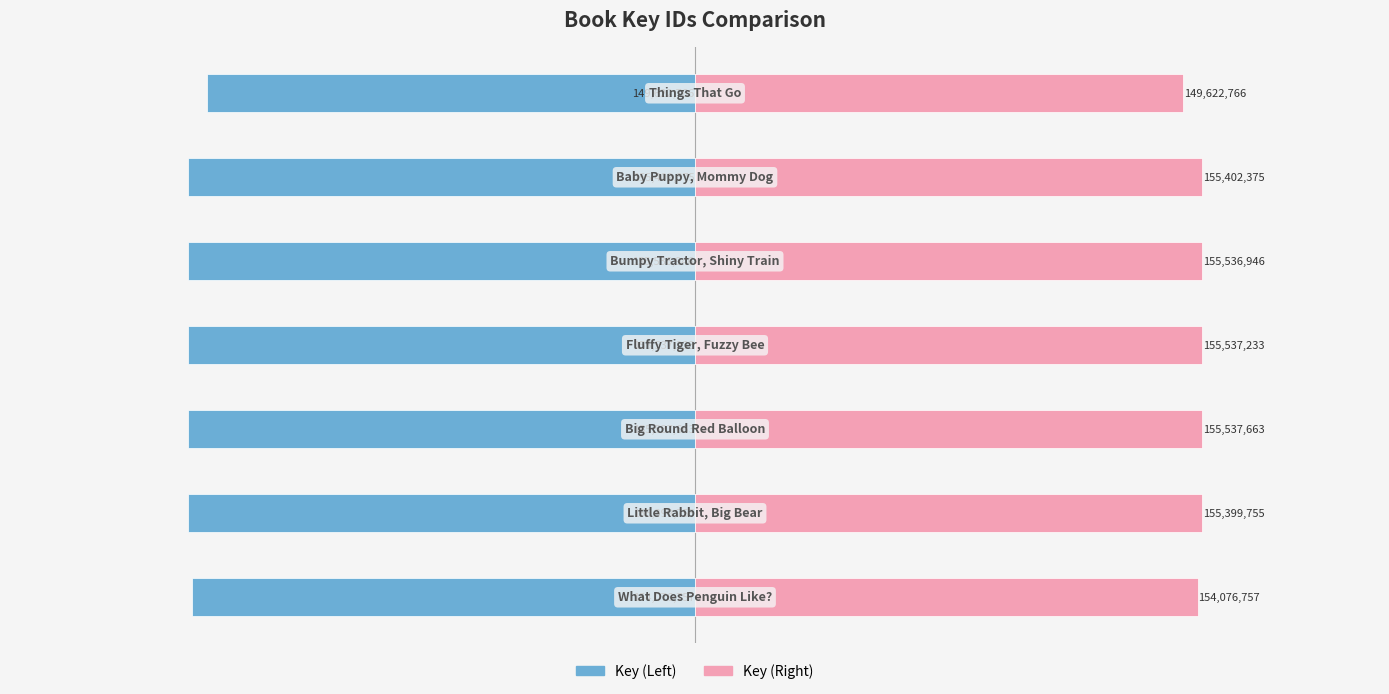

Reading right to left, what are all the values shown in this chart?

Key (Left): 0.5=-1.5	0.0=-1.6	−0.5=-1.6	−1.0=-1.6	−1.5=-1.6	−2.0=-1.6	−2.5=-1.5
Key (Right): 0.5=1.5	0.0=1.6	−0.5=1.6	−1.0=1.6	−1.5=1.6	−2.0=1.6	−2.5=1.5